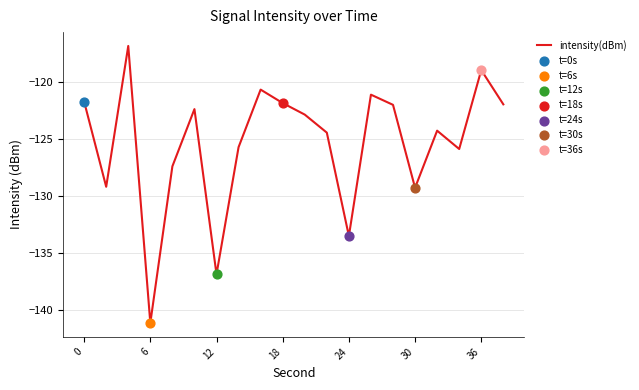

What is the minimum value shown in the chart?

-141.1